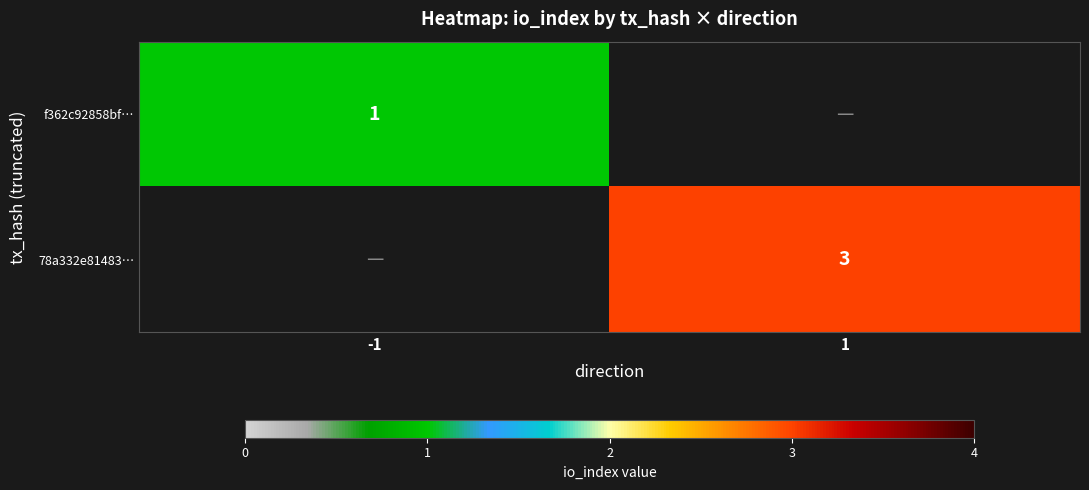

True or false: f362c92858bf… has a value of 1 at -1.

True